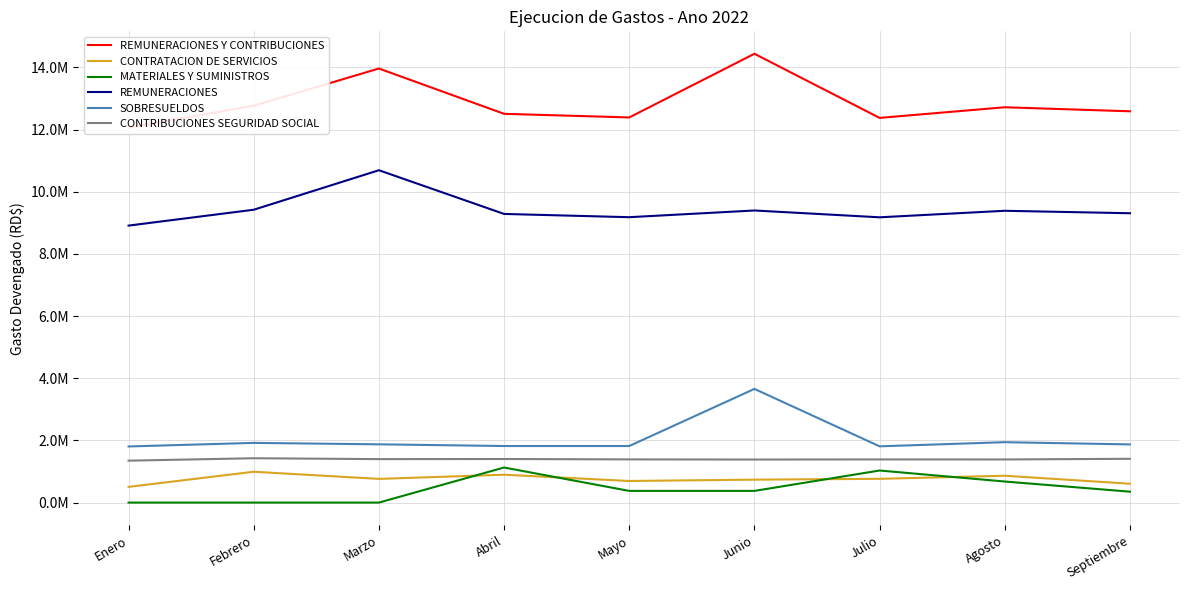

What is the difference between the REMUNERACIONES Y CONTRIBUCIONES values at Marzo and Febrero?

1197084.9